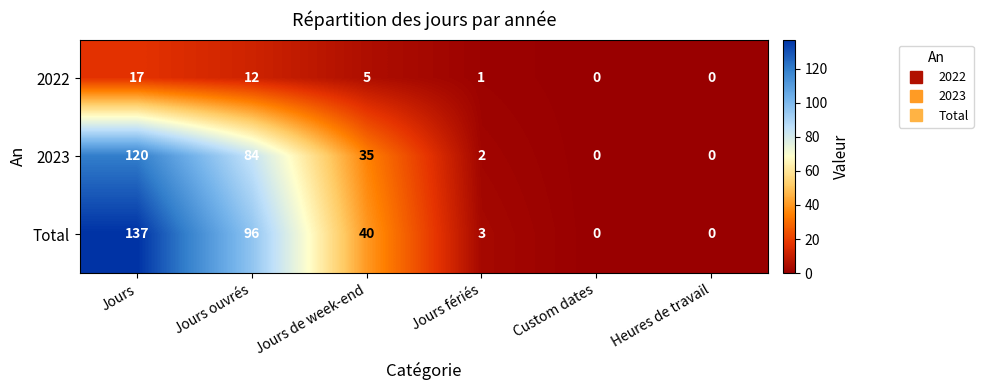

What is the total value across all series at Jours?

274